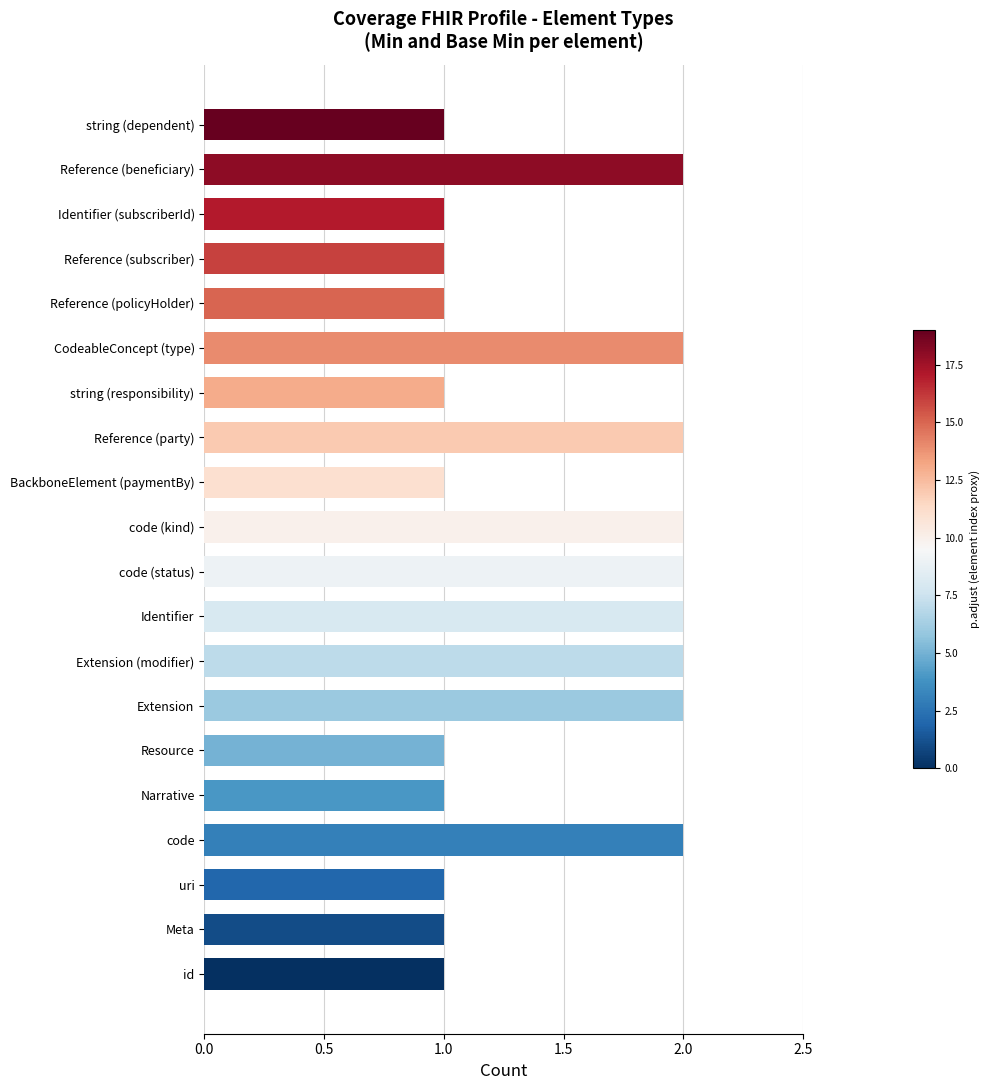

What is the sum of all values?

29